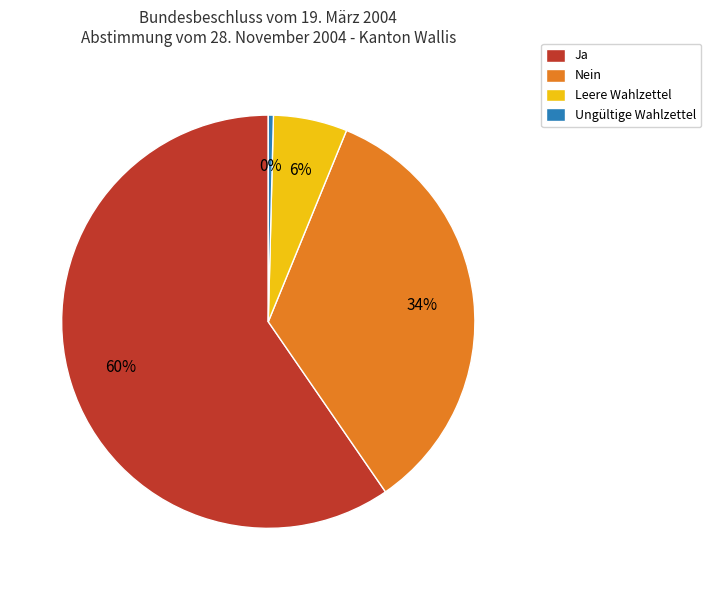

To the nearest percent, what percentage of the pie is Nein?

34%